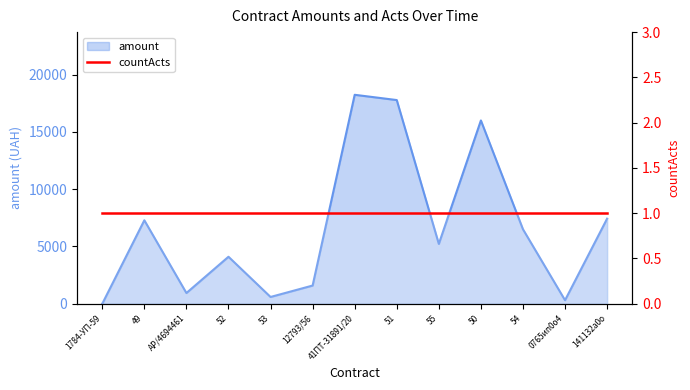

At which category does the chart reach its peak across all series?

41ПТ-31891/20